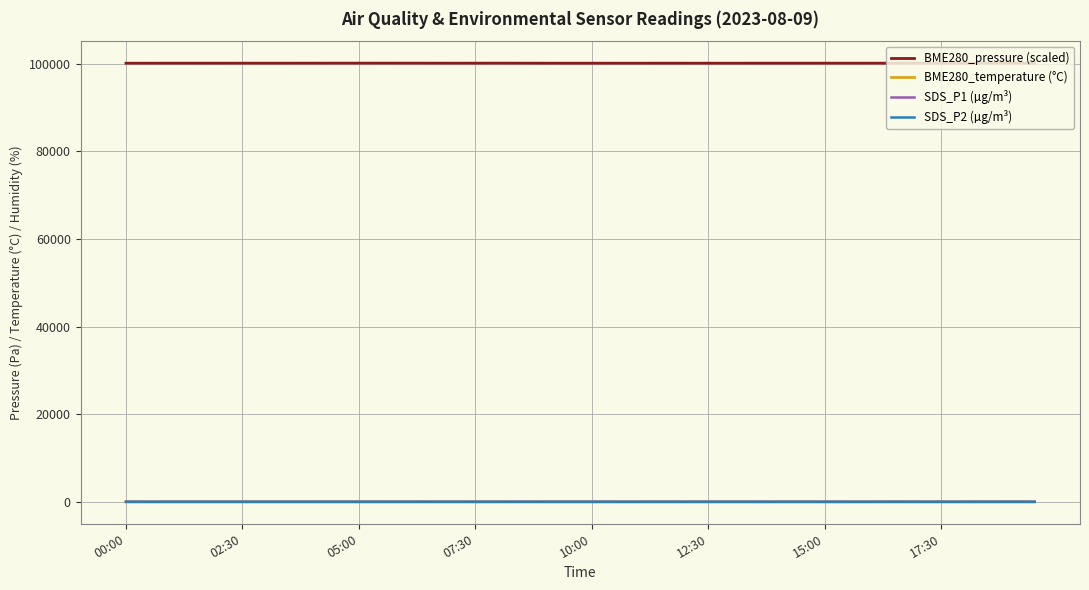

True or false: BME280_pressure (scaled) and BME280_temperature (°C) intersect in this chart.

False